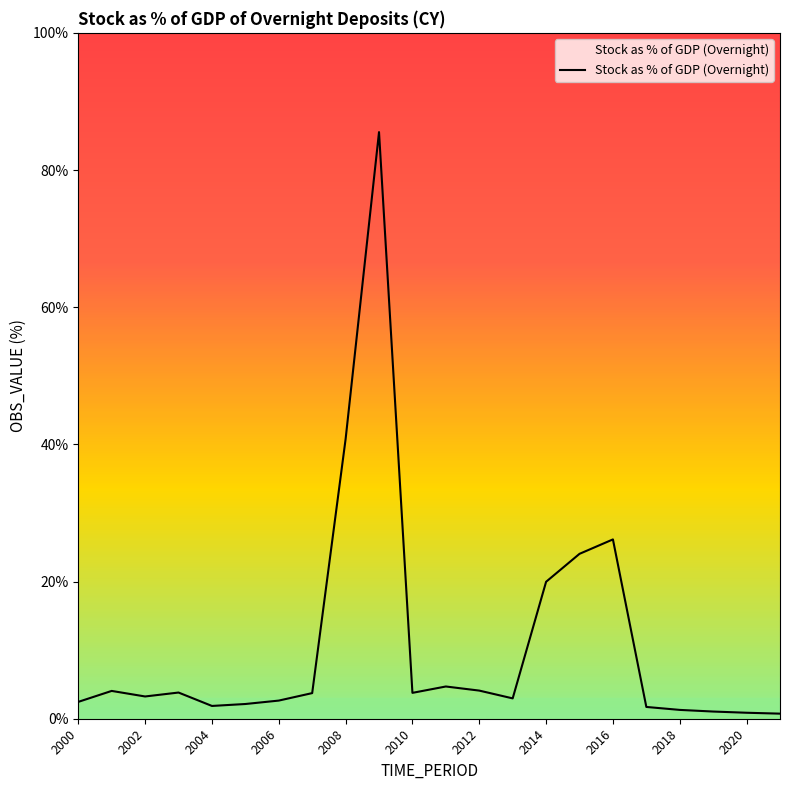

What is the maximum value shown in the chart?

85.5